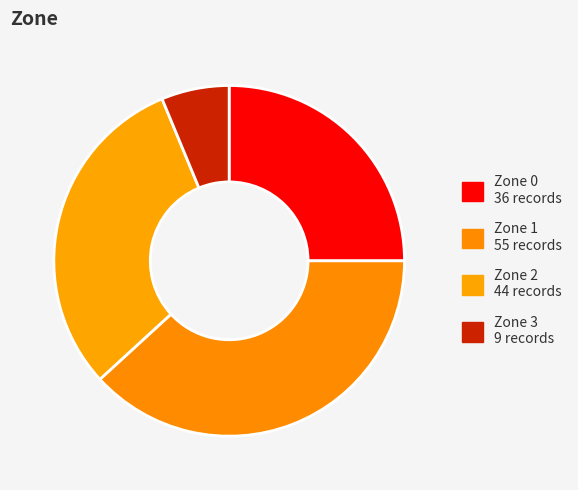

Does Zone 1 account for over 50% of the chart?

No